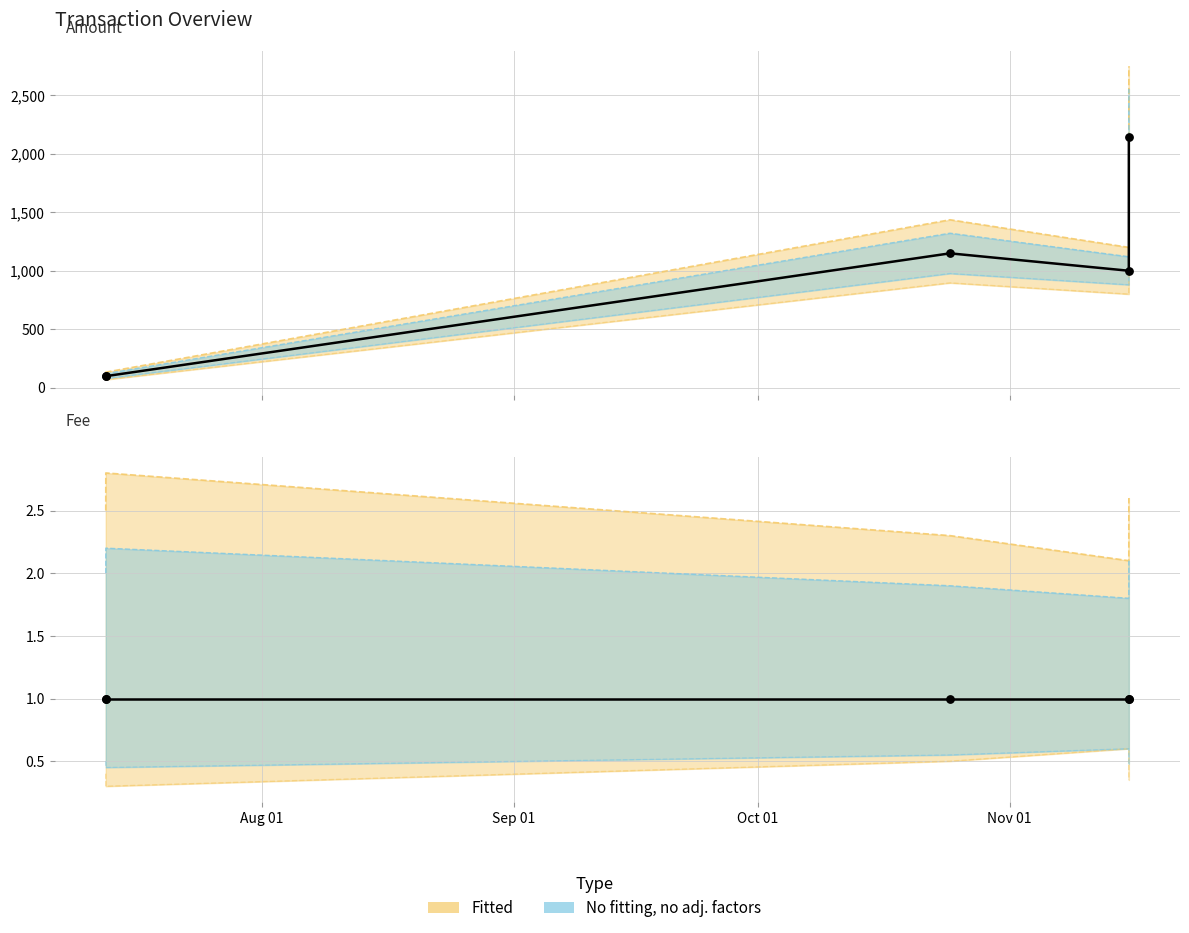

Which has a higher value, 2017-07-12 18:34:57 or 2017-11-15 16:18:11?

2017-11-15 16:18:11